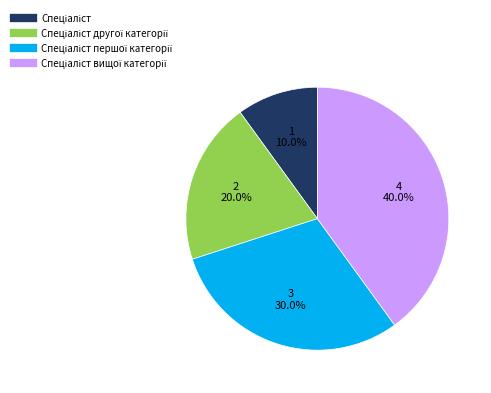

Is there a majority slice in this chart?

No